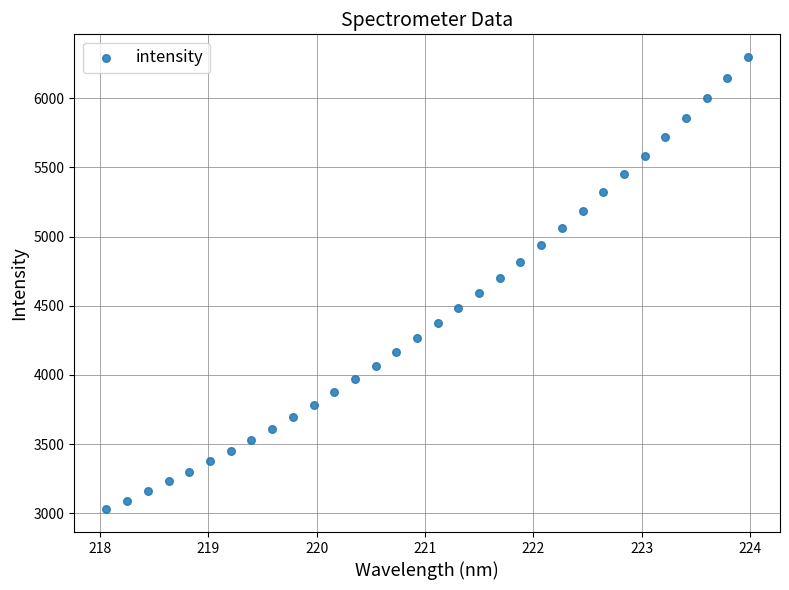

What is the range of Y values (max minus min)?

3267.9